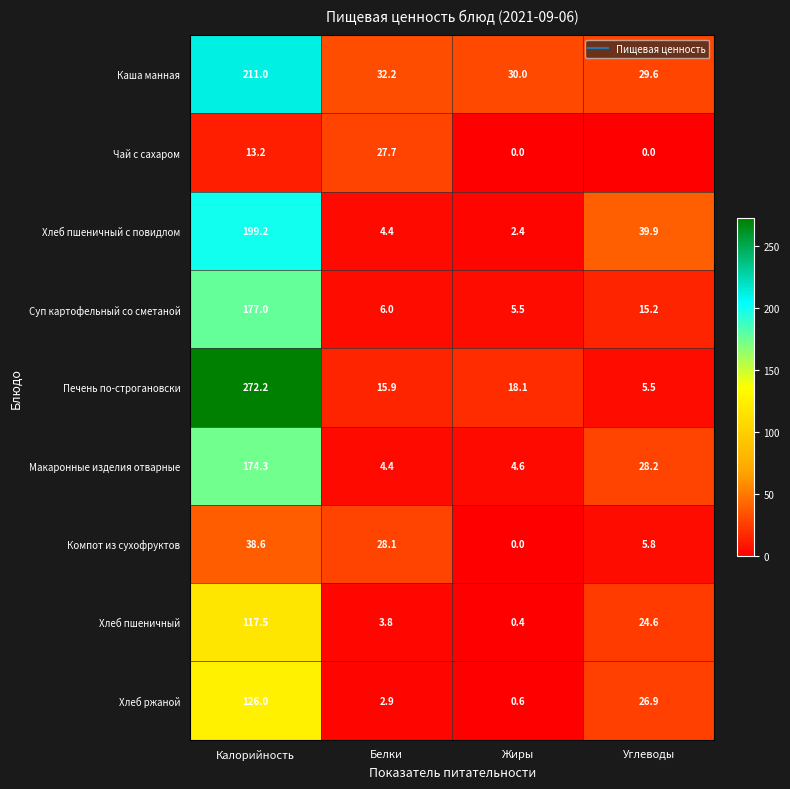

Is it true that Чай с сахаром equals -16.2 at Жиры?

False